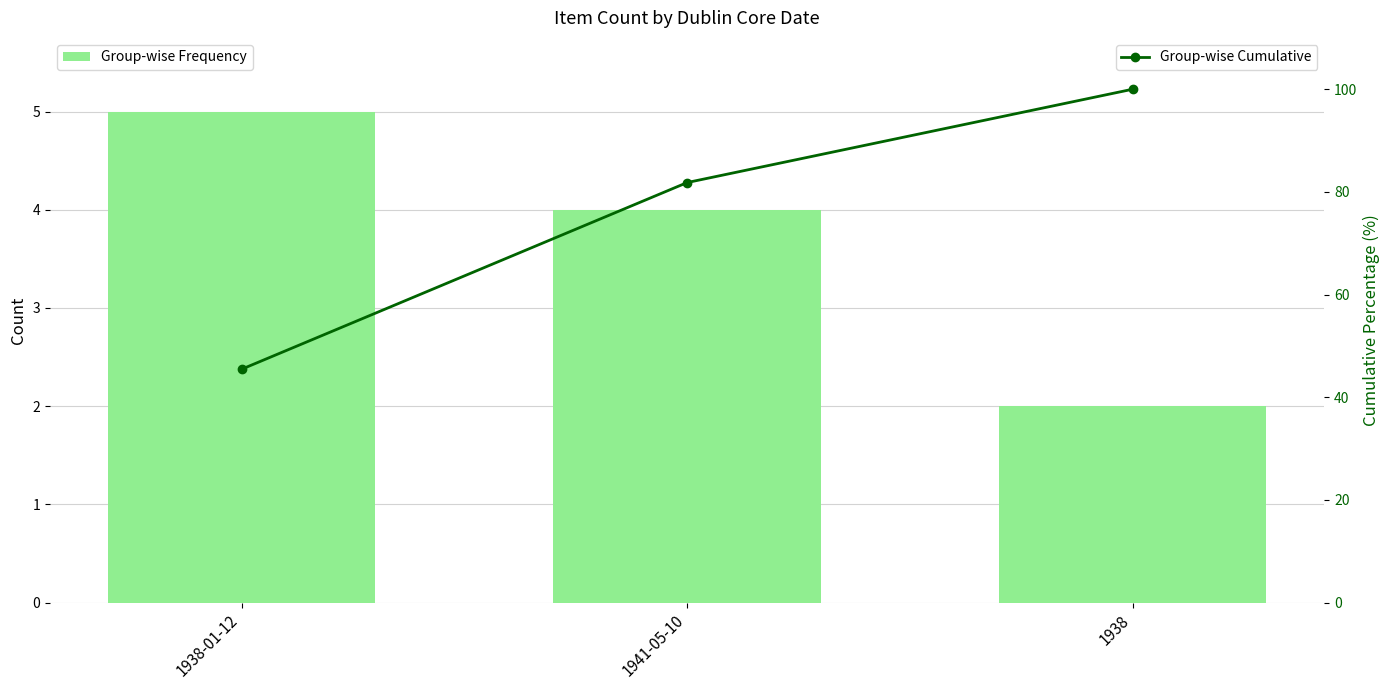

What is the approximate value of Group-wise Frequency at 1941-05-10?

4.0